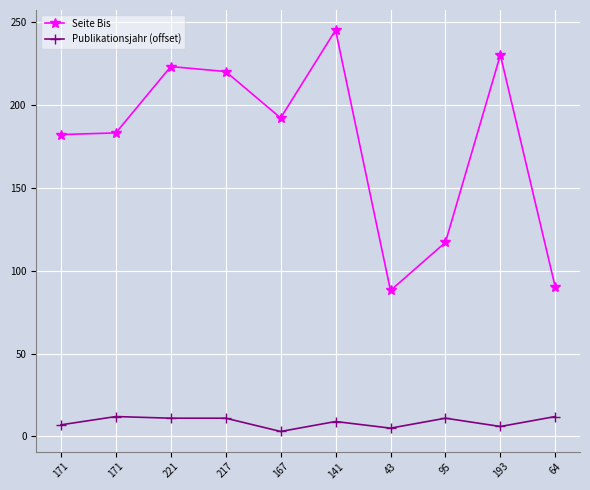

Where is the first local maximum for Seite Bis?

221